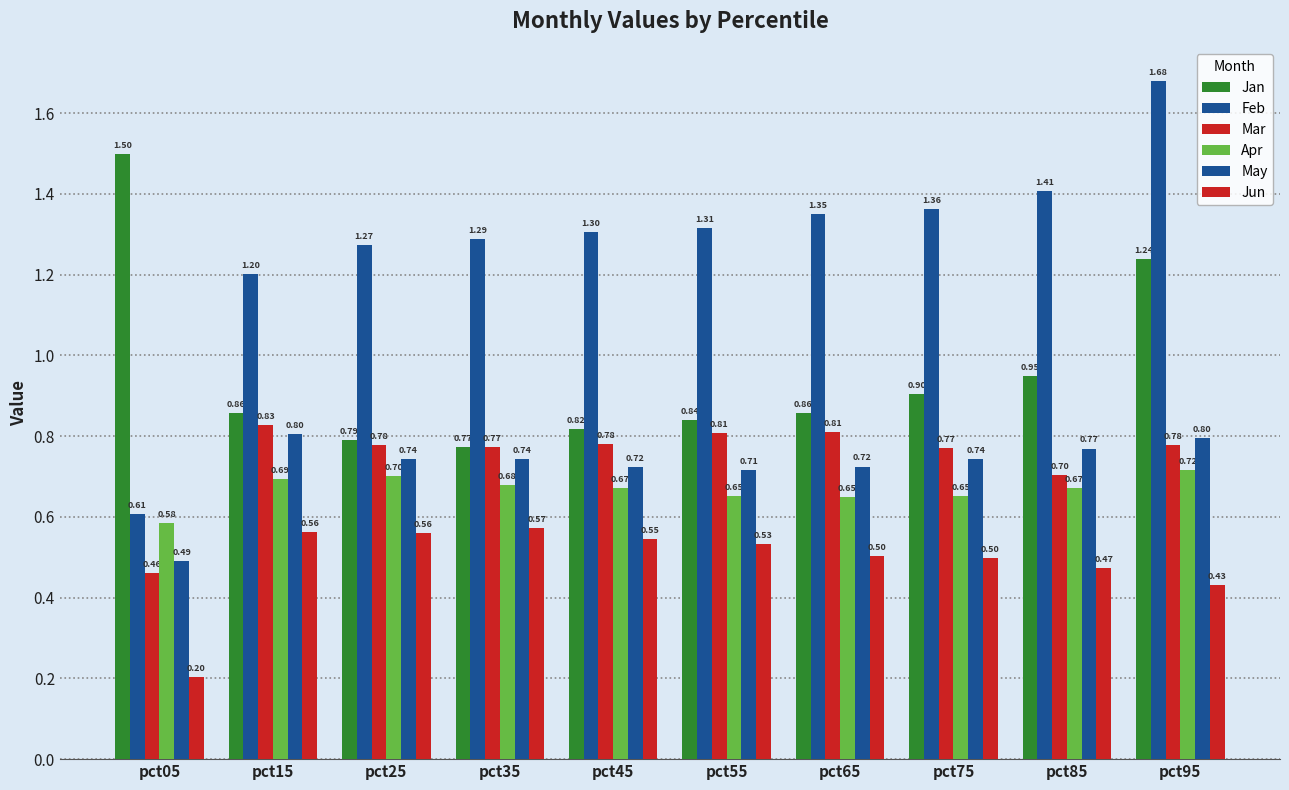

What is the difference between the second highest and minimum values in the Jan series?

0.5